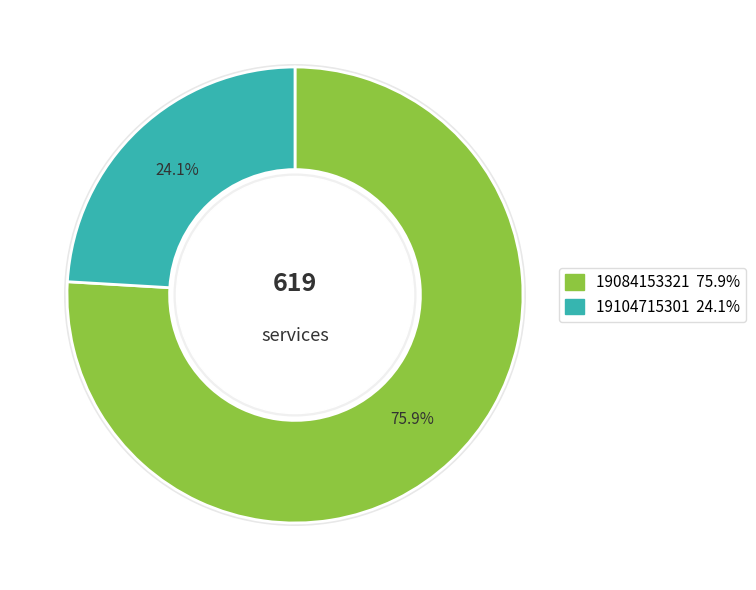

To the nearest percent, what is the difference between the largest and smallest slice percentages?

52%